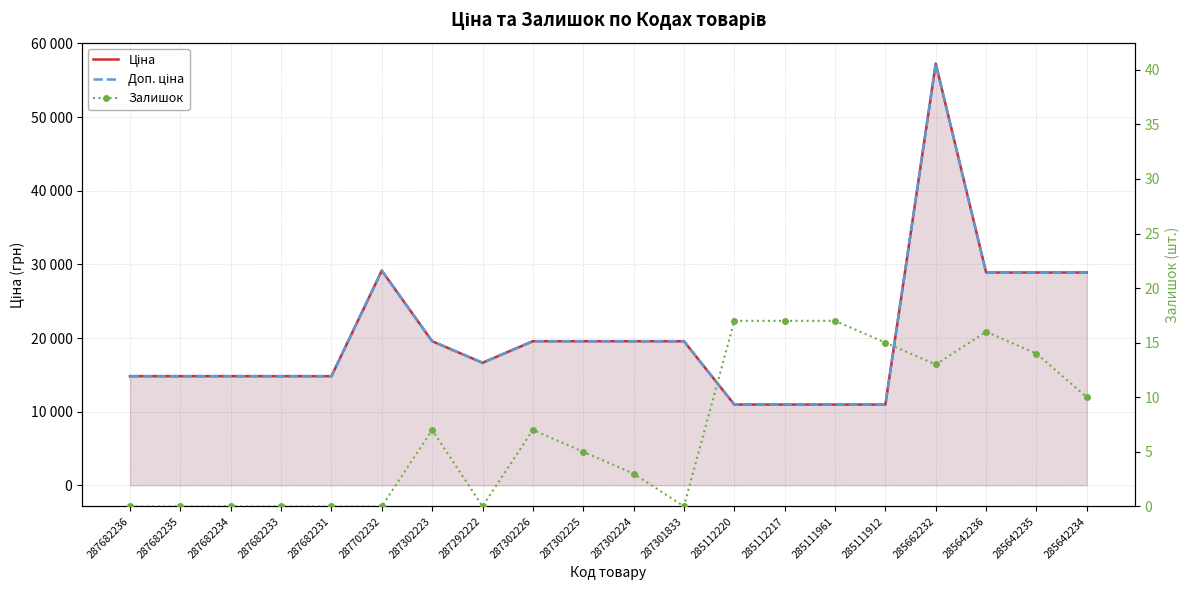

Is this an area chart (filled region under the line)?

No